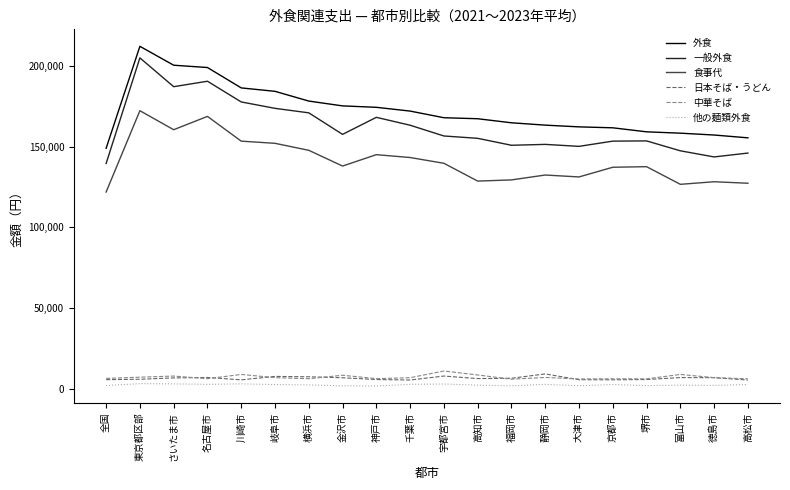

True or false: 食事代 has a value of 128221 at 徳島市.

True